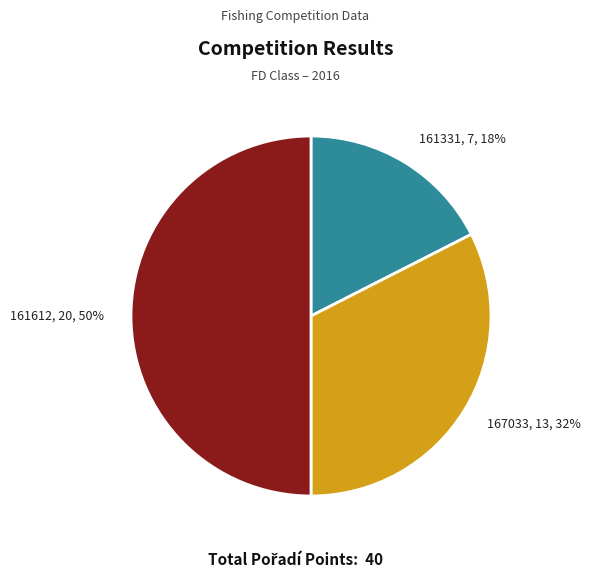

Which has a higher value, 161331 or 161612?

161612